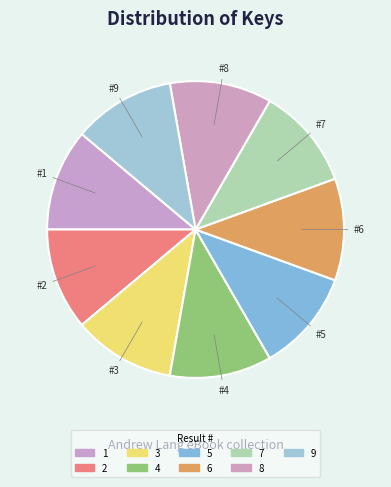

How many segments does this pie chart have?

9